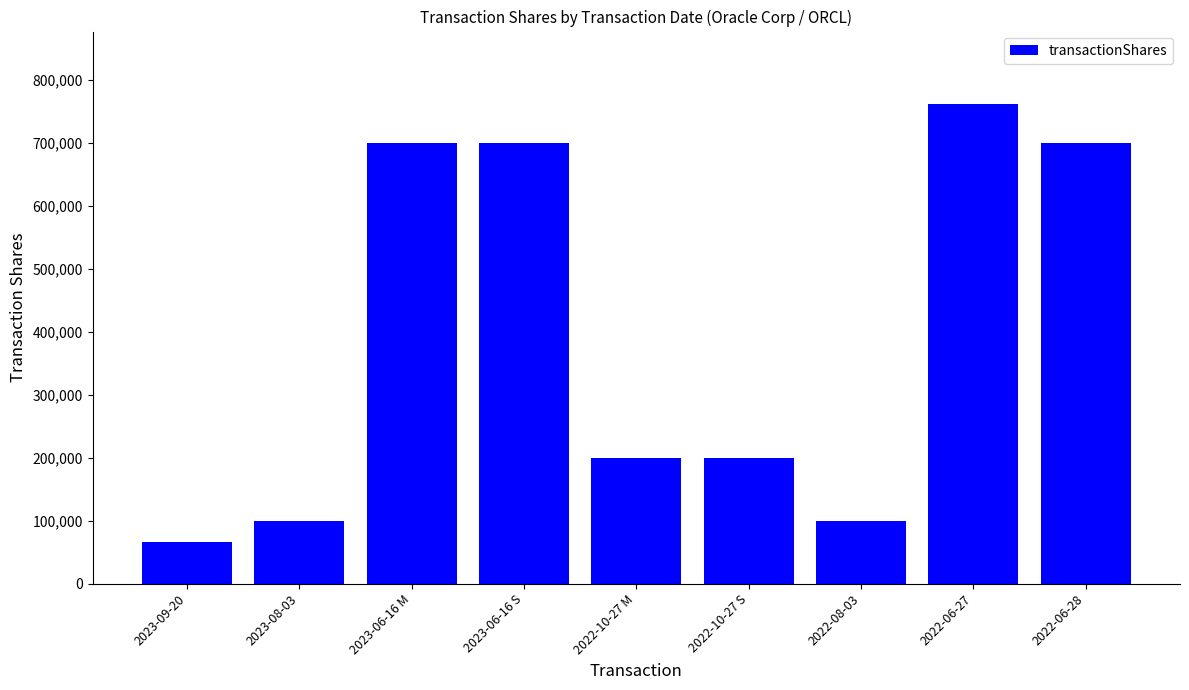

What is the value of the 9th bar from the left?

700000